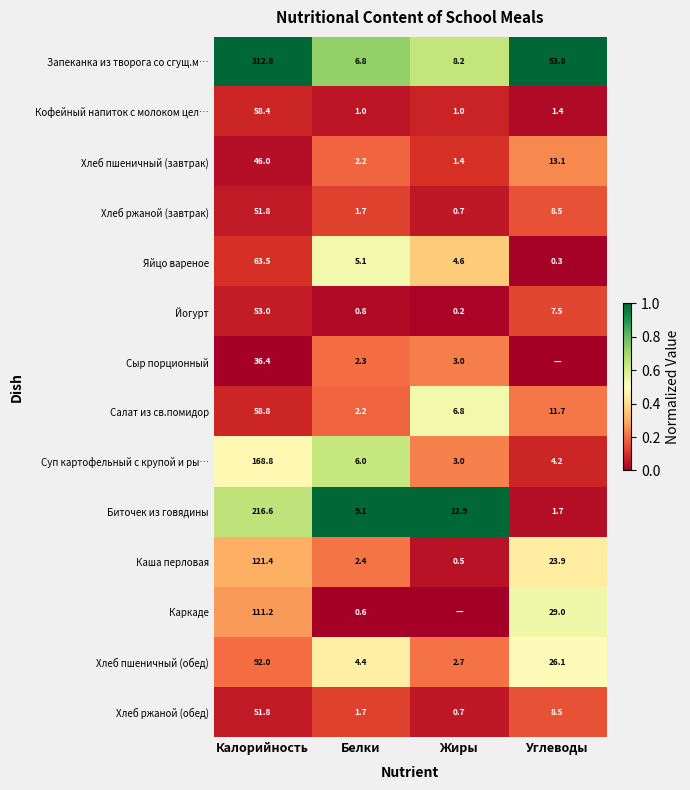

Between Калорийность and Белки, which series saw the biggest shift?

Запеканка из творога со сгущ.м…